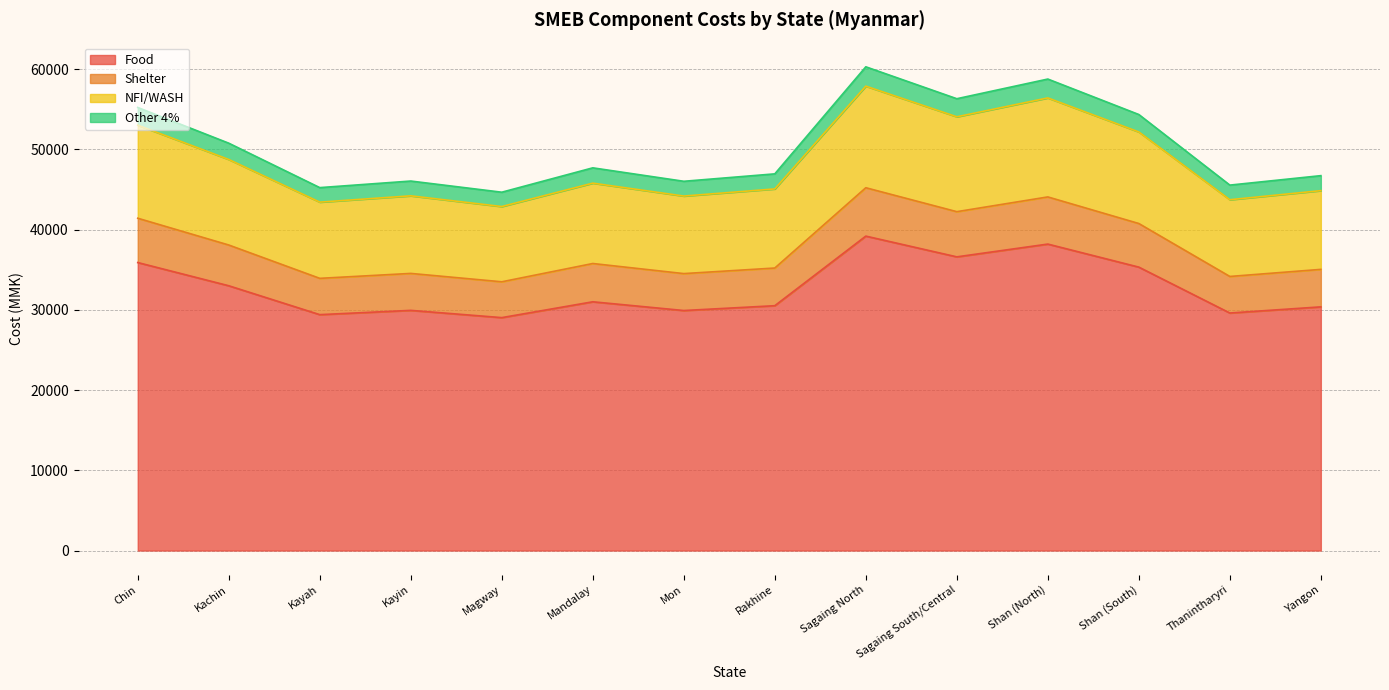

Where is the first local maximum for Shelter?

Kayin